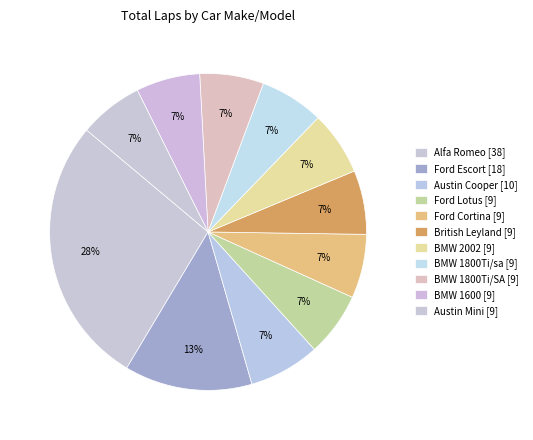

How many segments does this pie chart have?

11